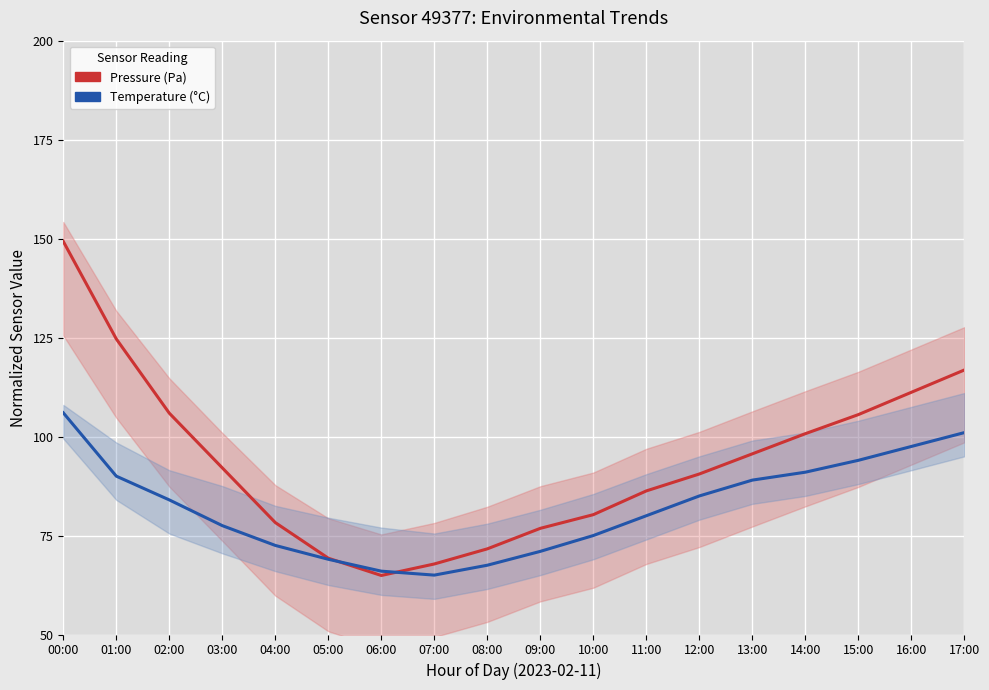

Between which two adjacent categories do Temperature (°C) and Pressure (Pa) first intersect?

05:00 and 06:00